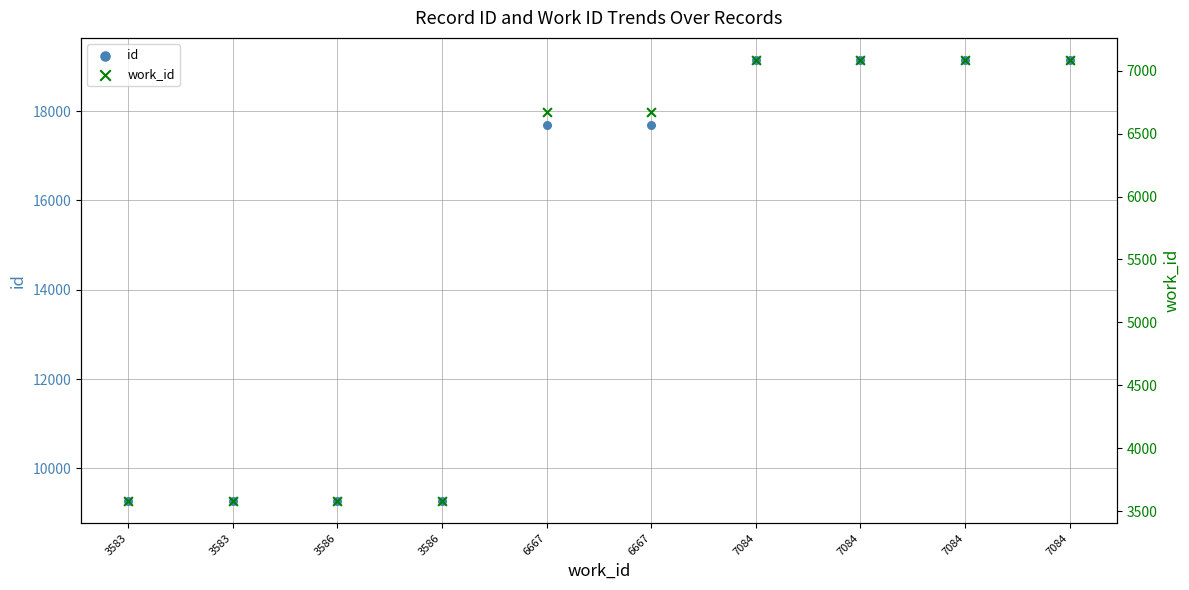

What are all the series names shown in the legend?

id, work_id